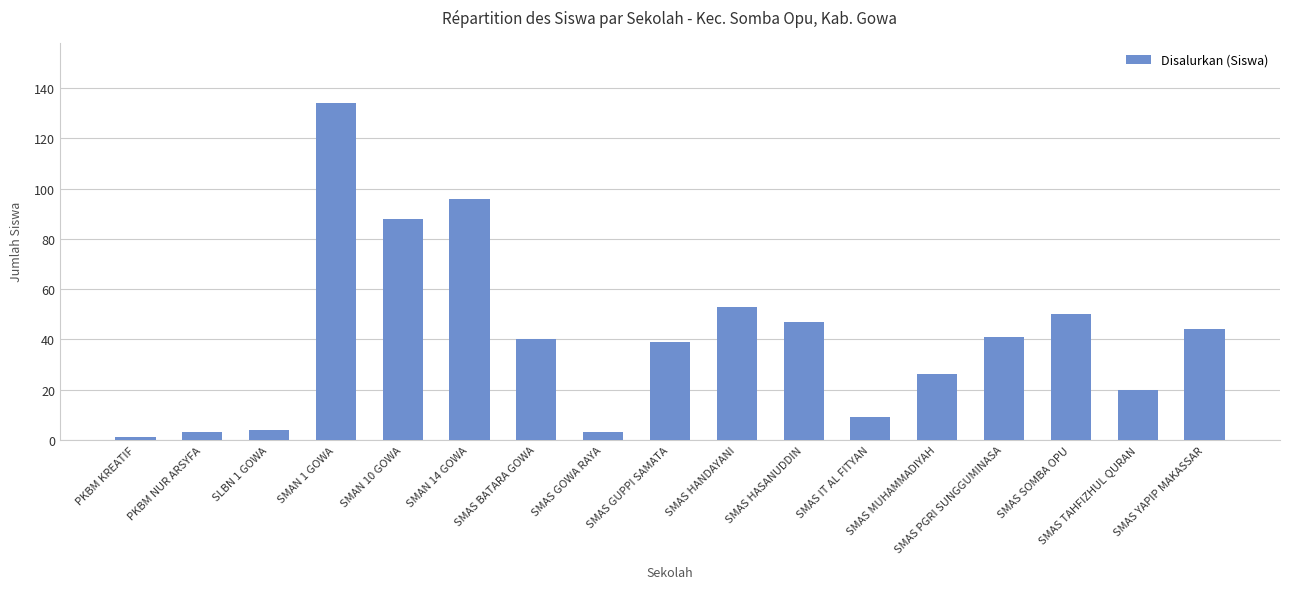

At which label is the value closest to 67?

SMAS HANDAYANI